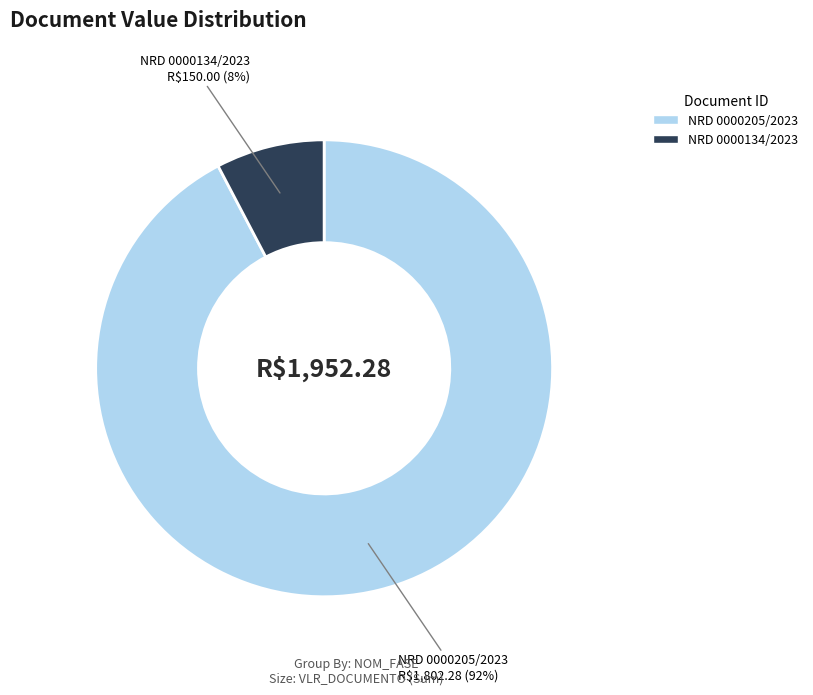

Which slice represents more than half of the pie?

NRD 0000205/2023